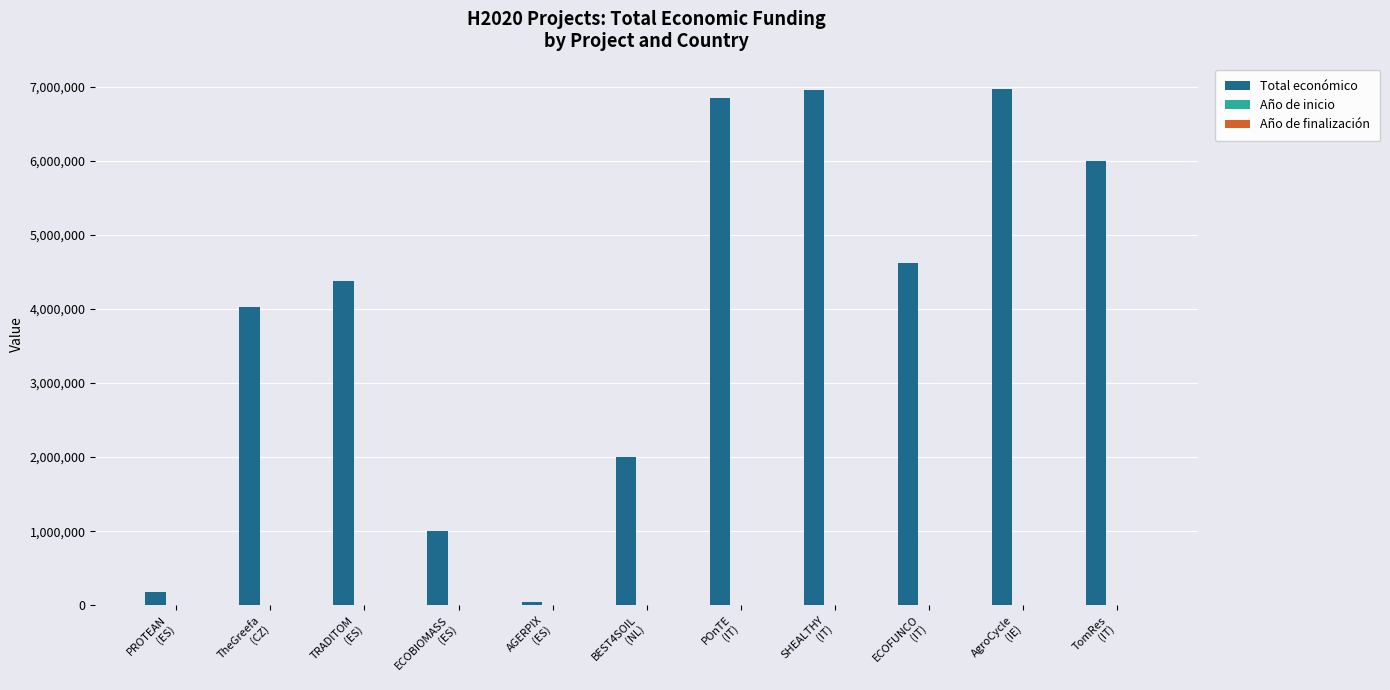

Which series has the largest total across all categories?

Total económico